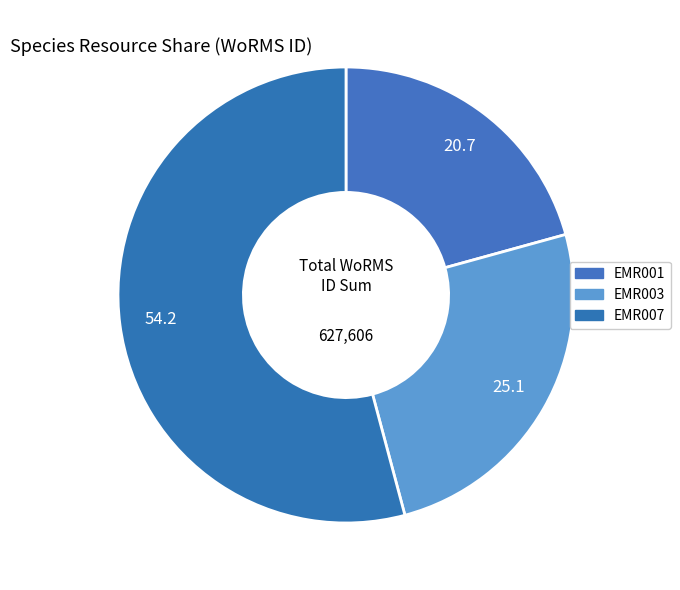

Which category has the smallest portion of the pie?

EMR001